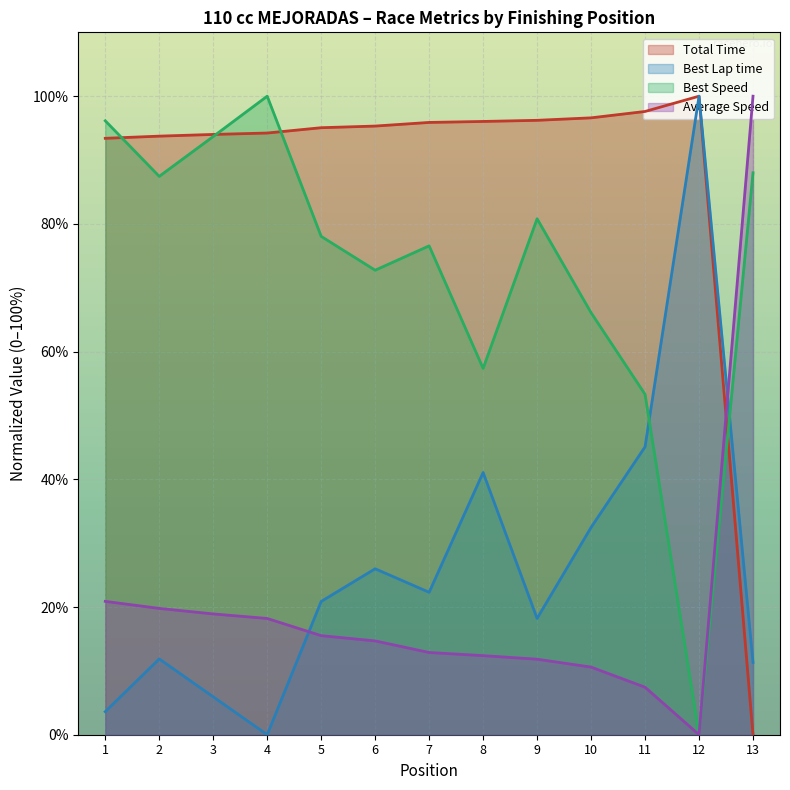

How many intersections are there between Best Speed and Total Time?

4